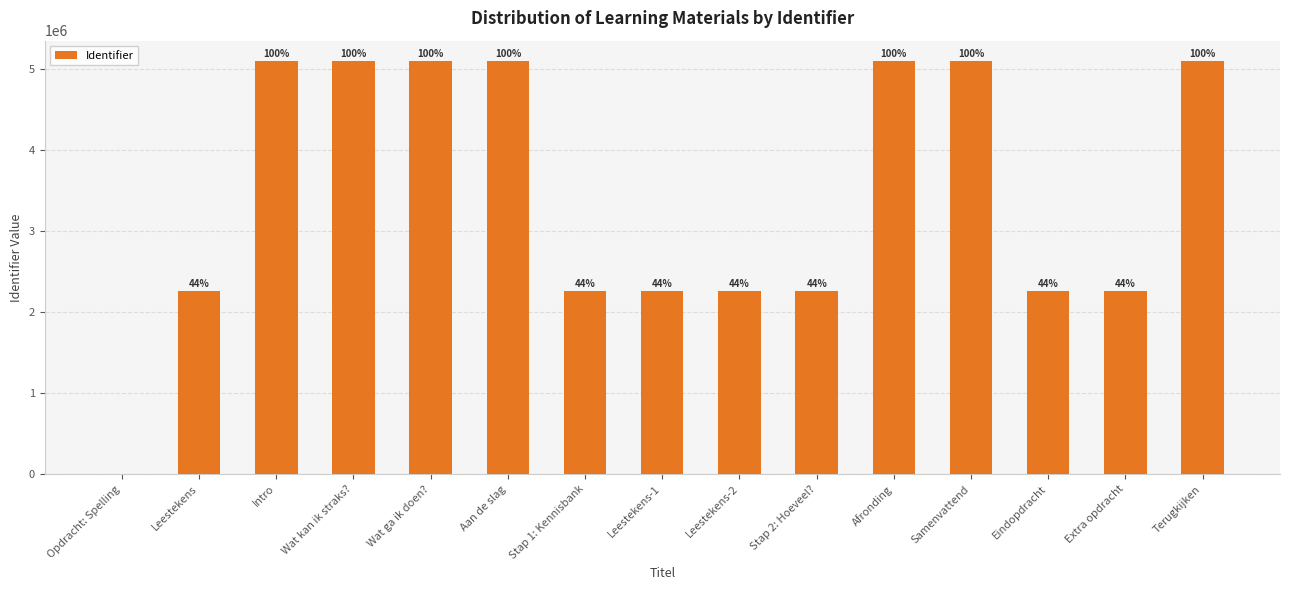

Are the bars horizontal?

No